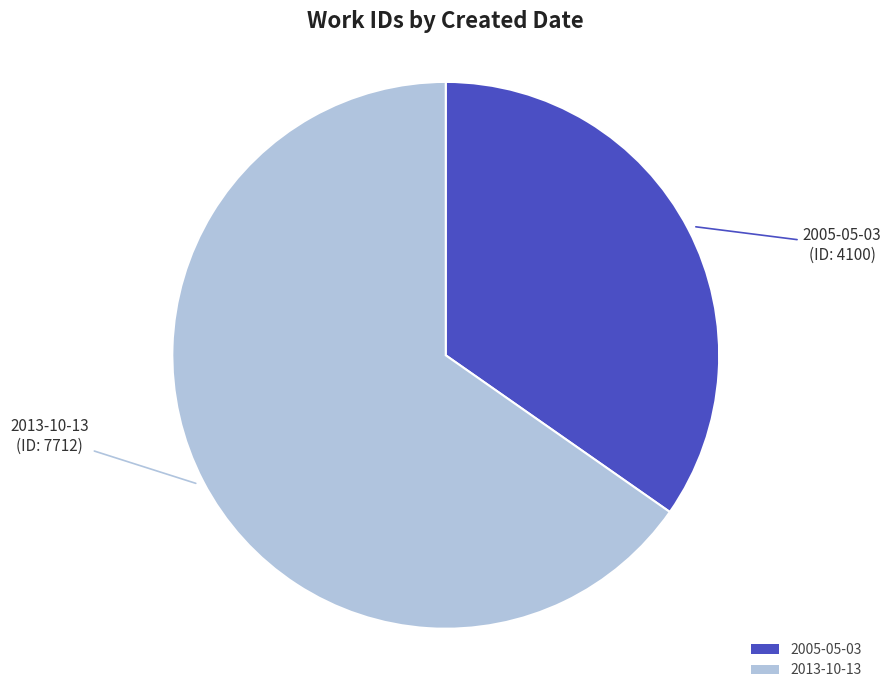

Is it true that 2013-10-13 is 60% of the pie?

False